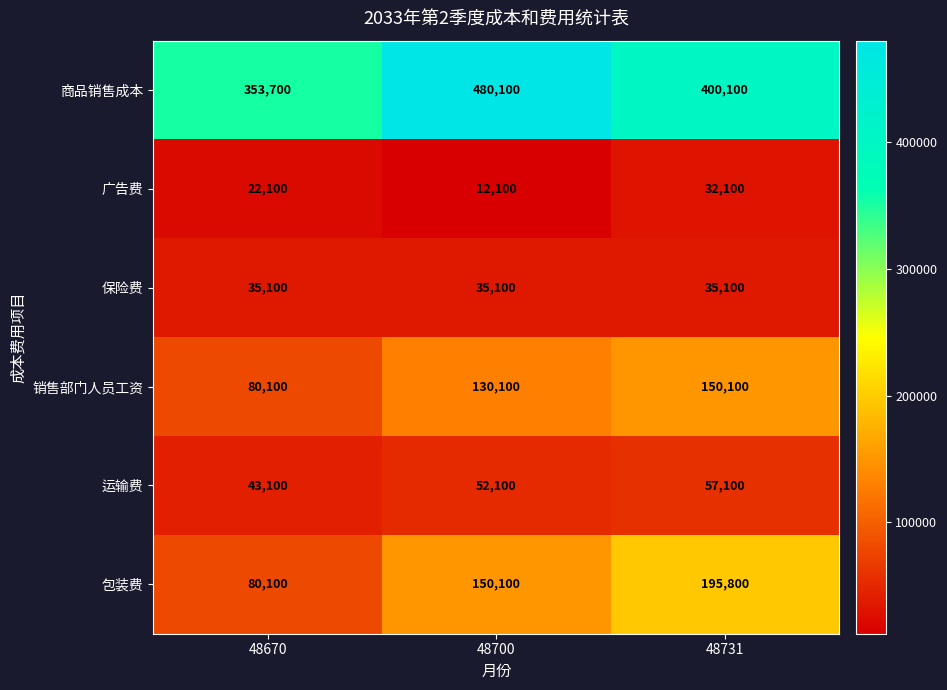

What is the approximate value of 运输费 at 48731, to the nearest 50?

57100